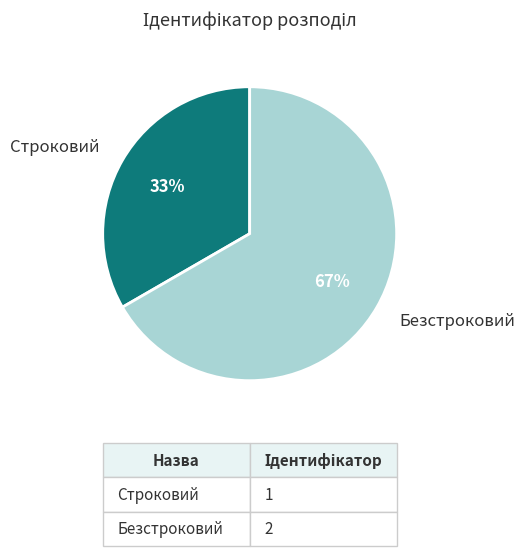

How many slices are in this pie chart?

2